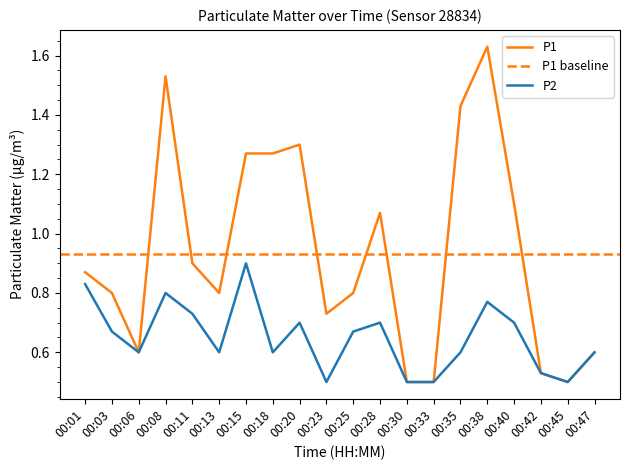

What is the average value of the P1 series?

0.9